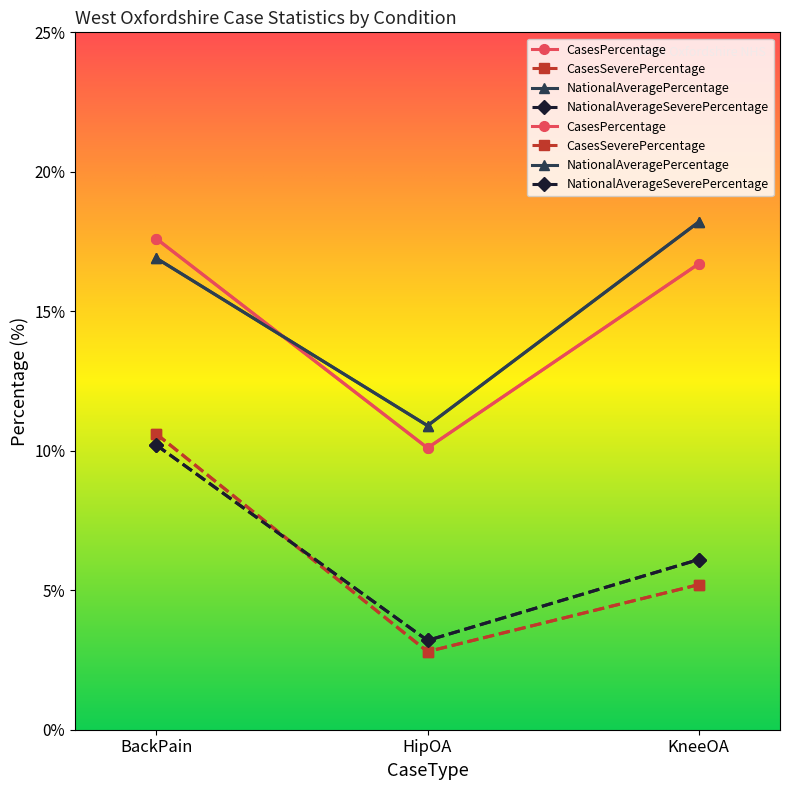

True or false: NationalAveragePercentage has a value of 18.2 at KneeOA.

True